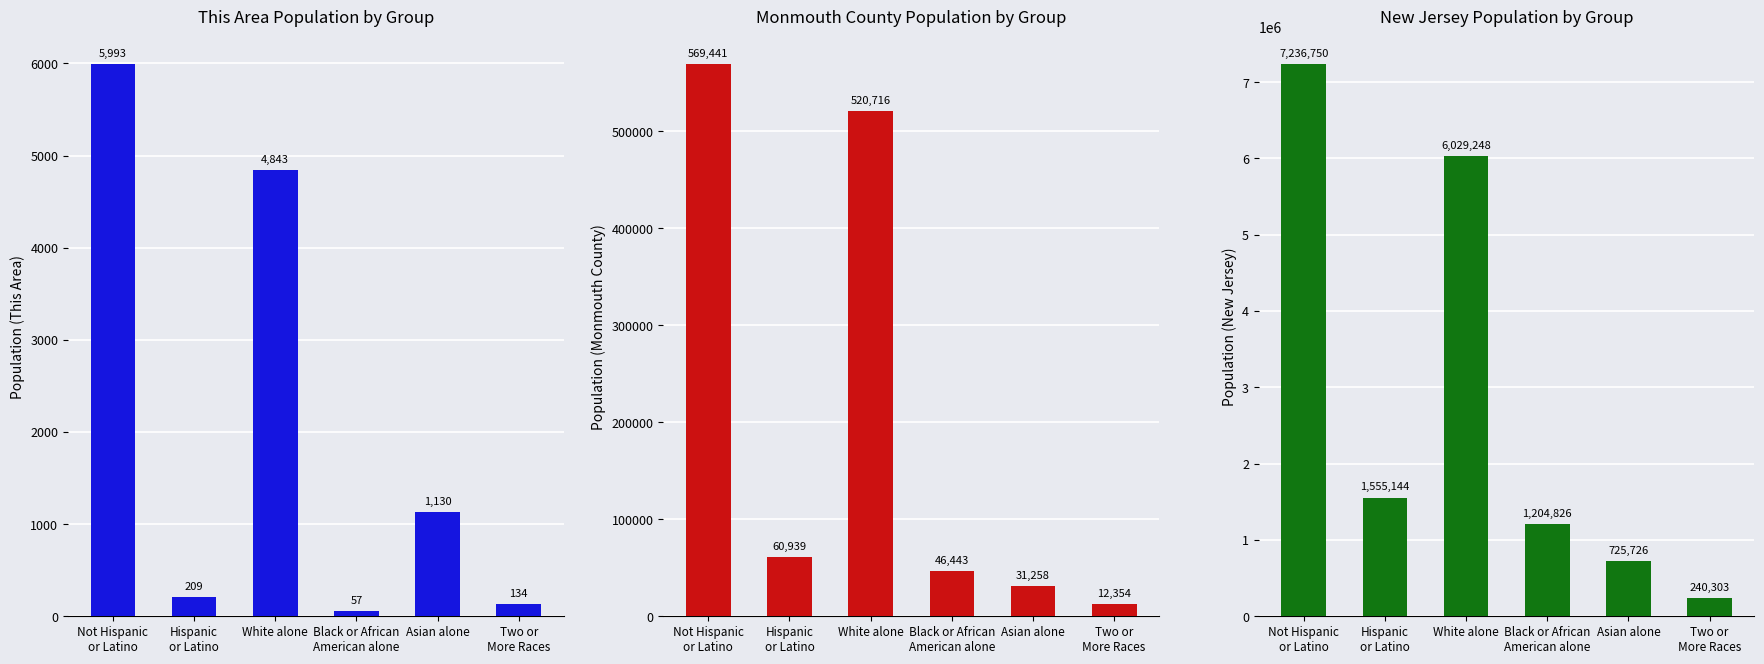

Rank the series by their maximum value, from highest to lowest.

New Jersey Population by Group, Monmouth County Population by Group, This Area Population by Group